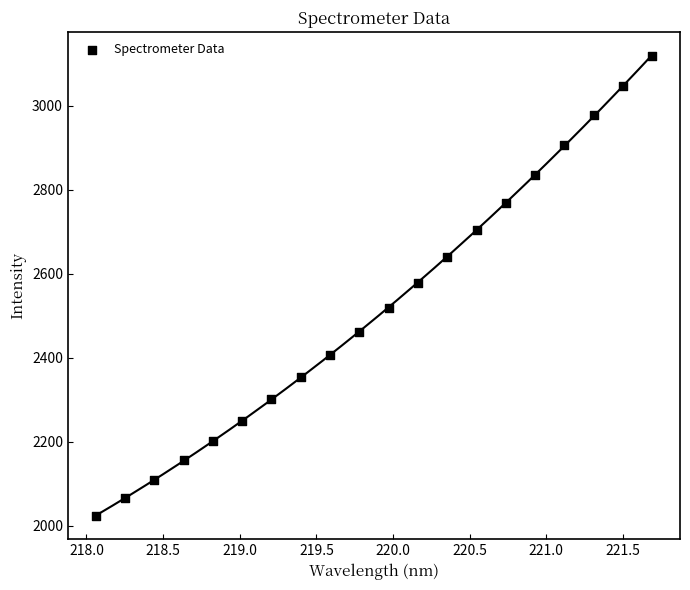

What is the range of X values (max minus min)?

3.6